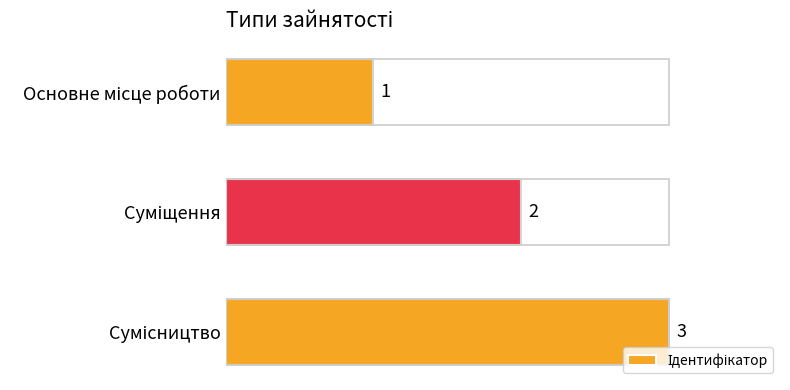

What is the greatest value displayed?

3